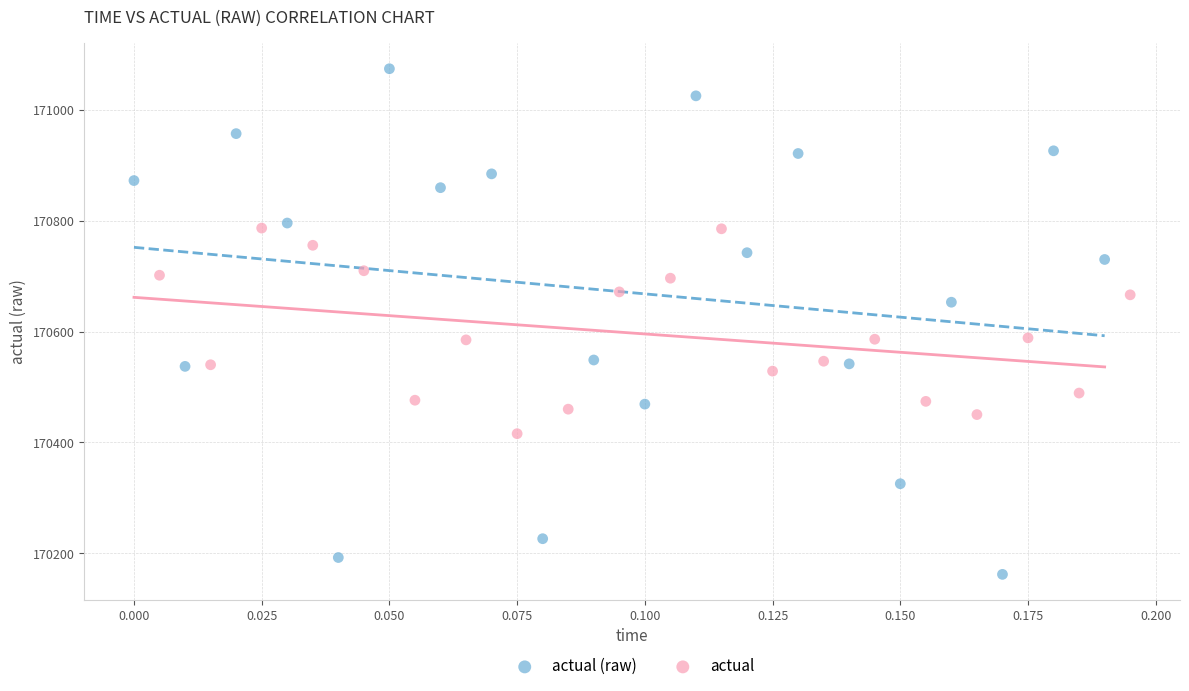

Which series has the largest Y range (max minus min)?

actual (raw)